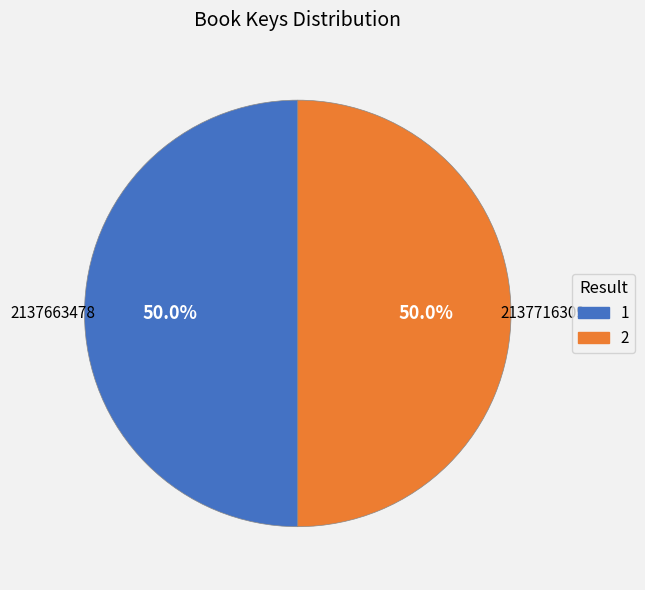

Is it true that 1 is 50% of the pie?

True